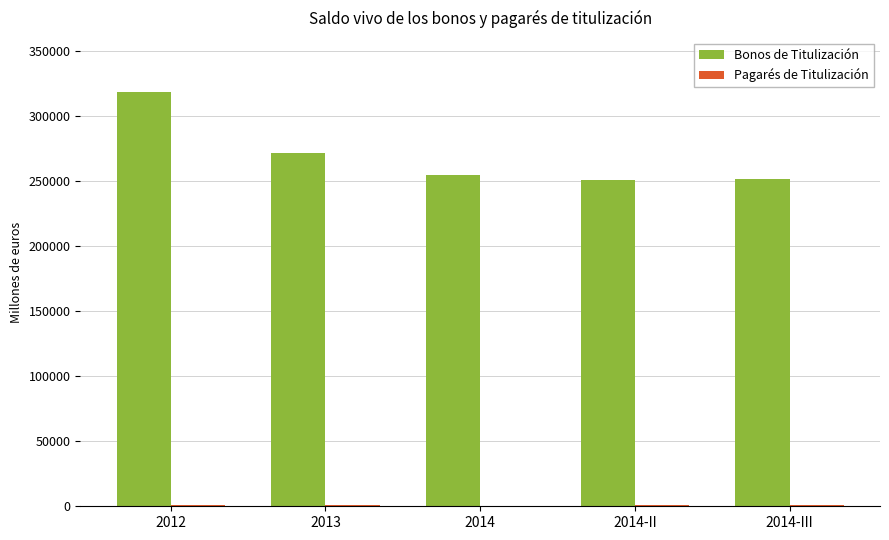

Which series has the largest total across all categories?

Bonos de Titulización